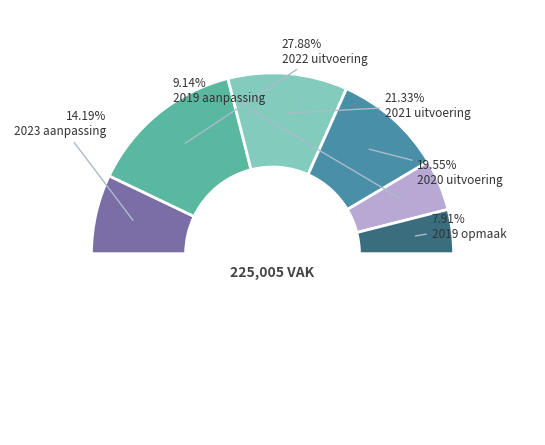

Combined, do 2023 aanpassing and 2020 uitvoering account for over 50%?

No